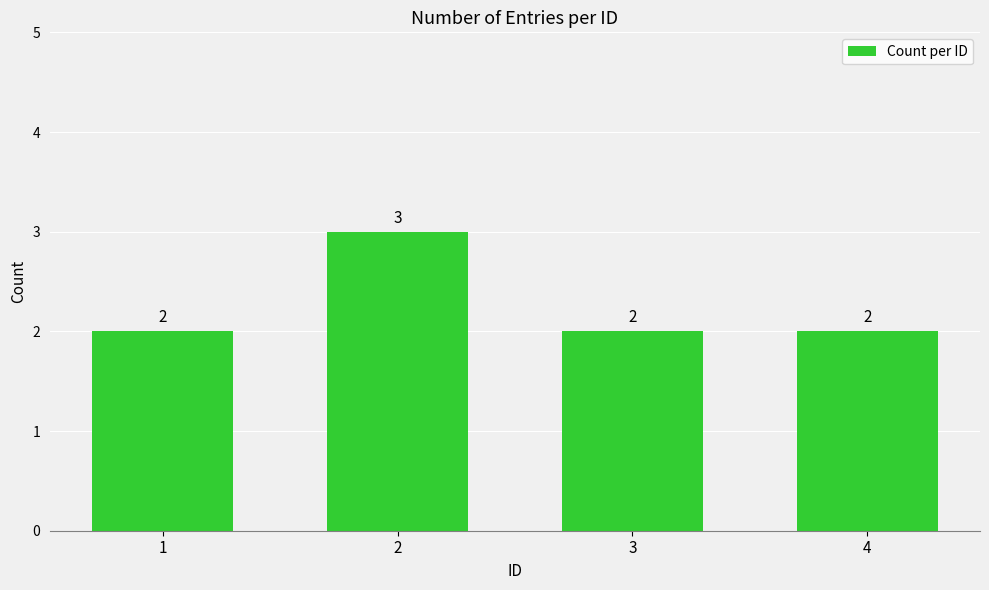

How many values are between 2 and 3?

4